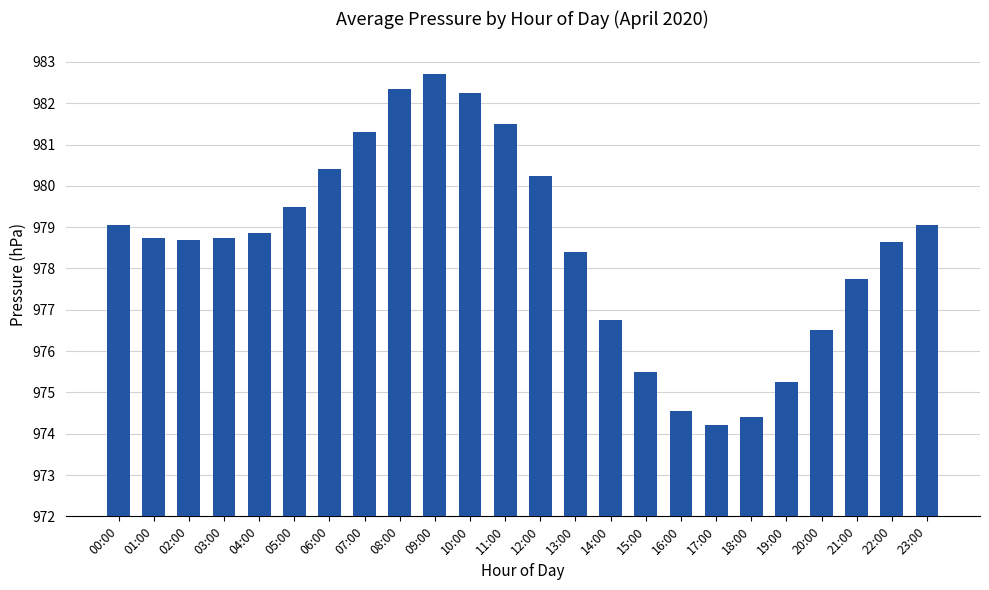

What is the difference between the maximum and minimum values?

8.5